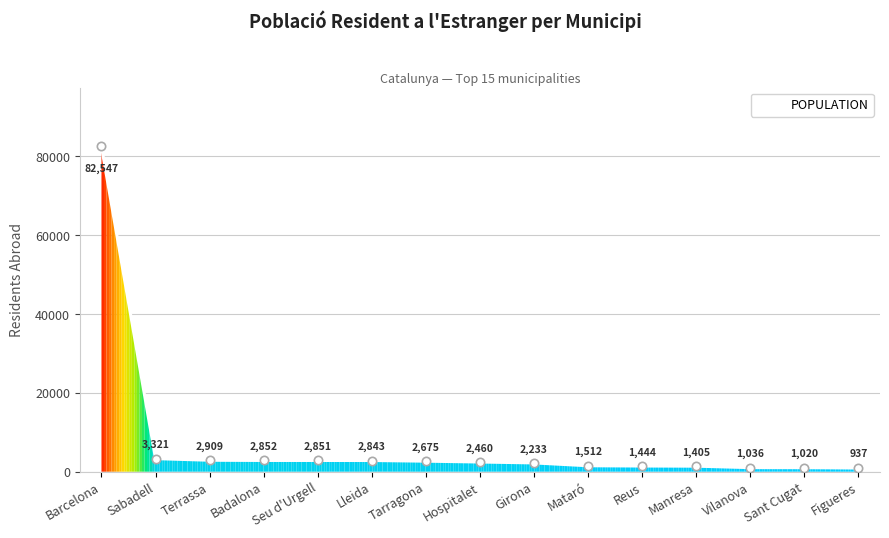

What is the sum of all values?

112045